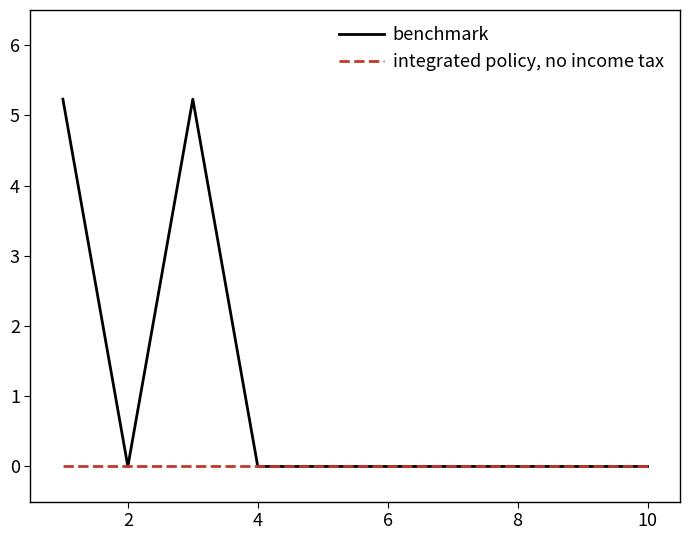

Rank the series by their maximum value, from highest to lowest.

benchmark, integrated policy, no income tax